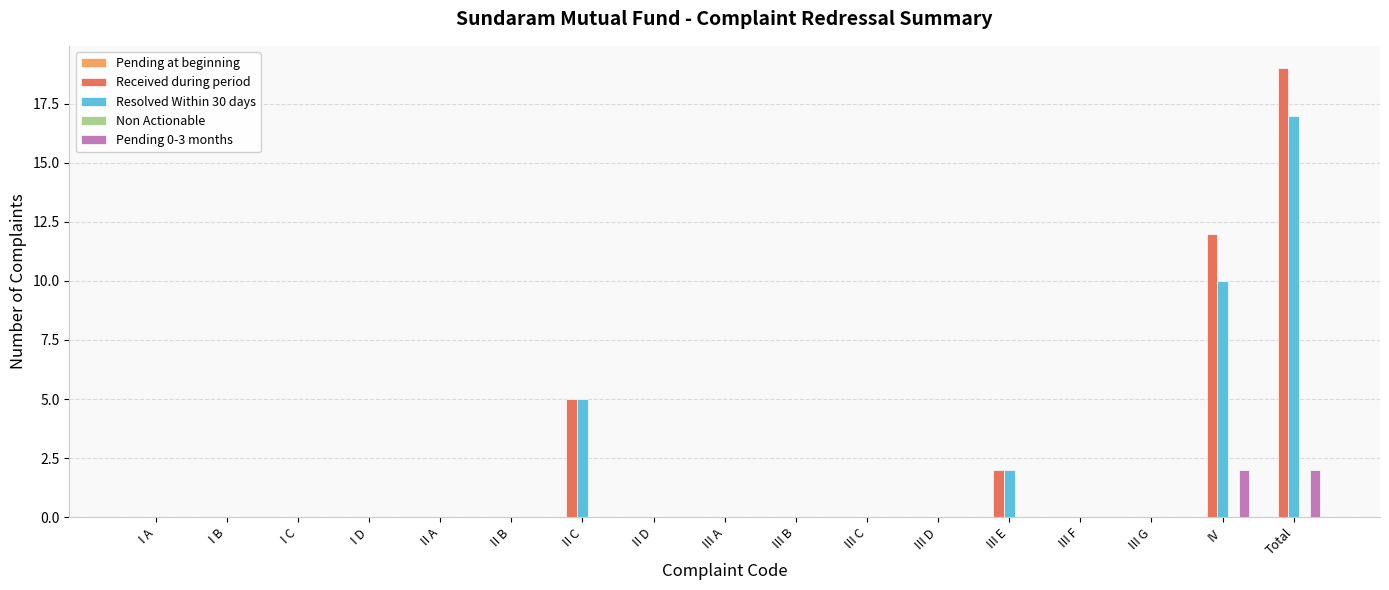

What is the maximum value for Resolved Within 30 days?

17